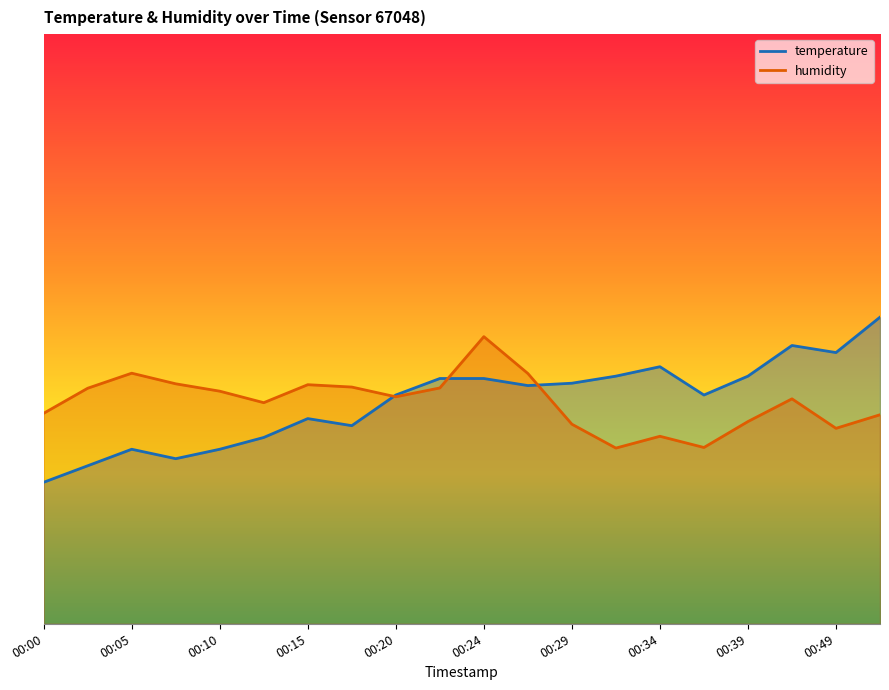

What is the value of the temperature point at the 3rd from the left?

29.6